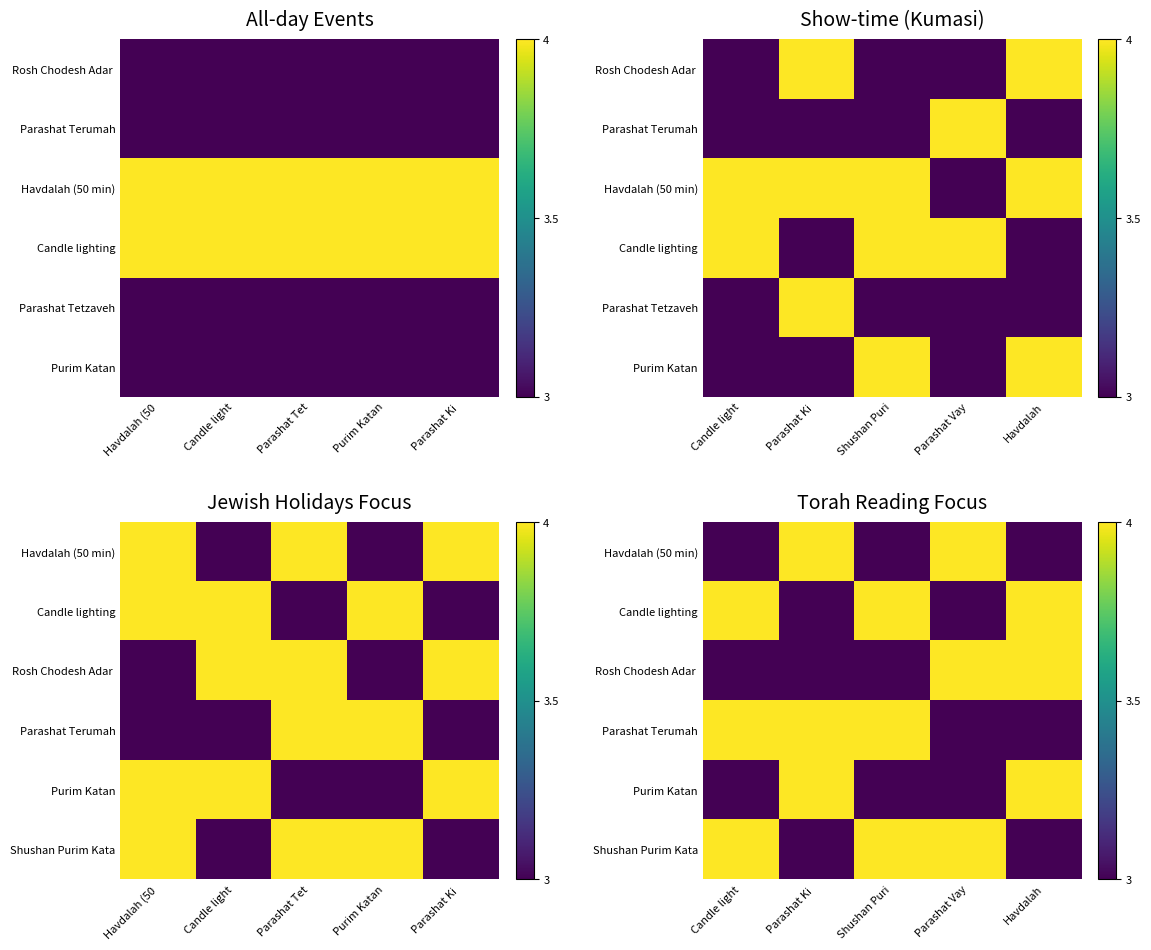

Which category has the highest value across all series?

Parashat Ki